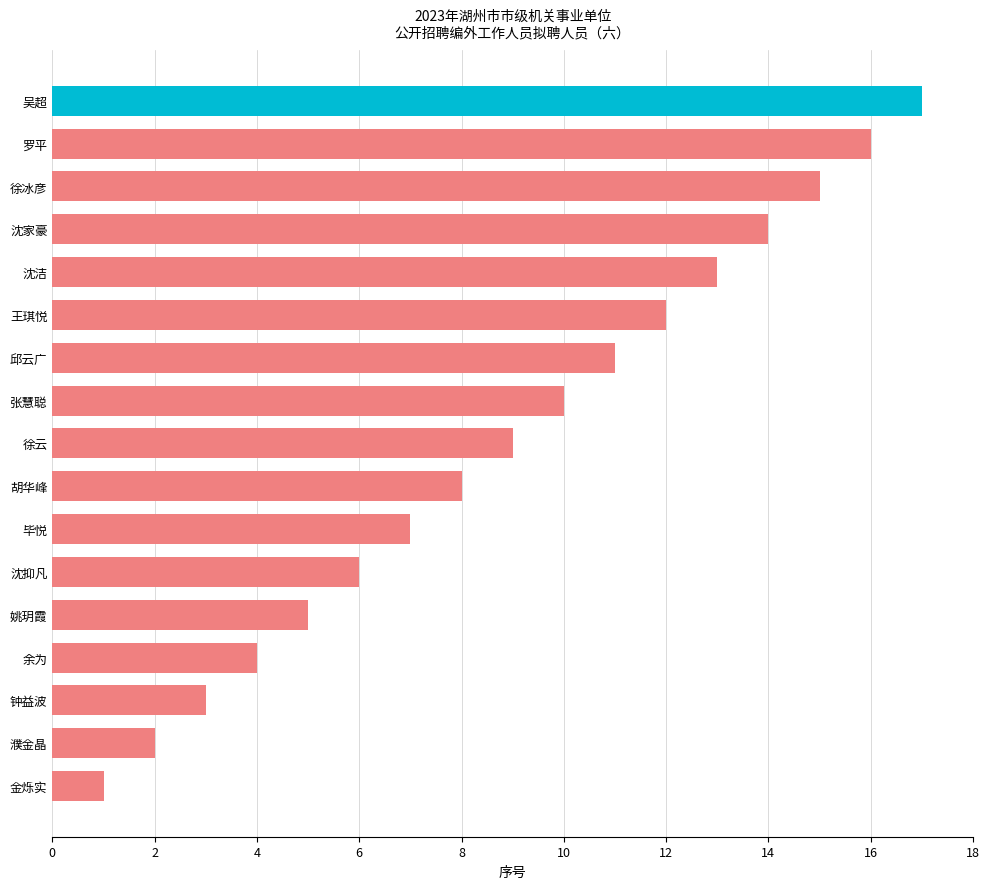

Is it true that the value at 张慧聪 is 10?

True